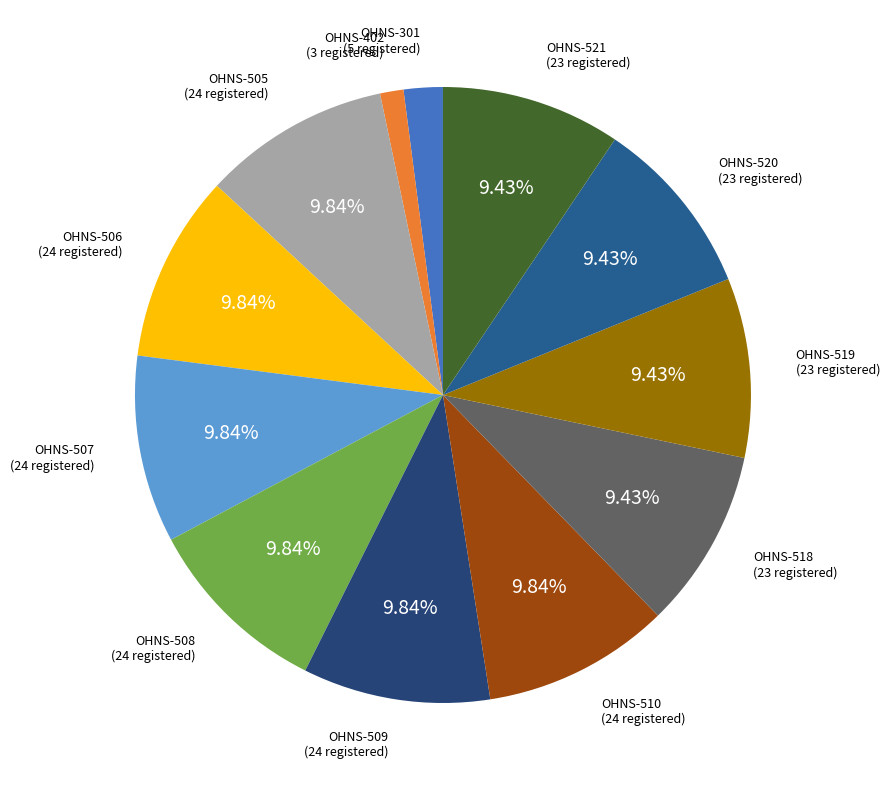

Which has a higher value, OHNS-301 or OHNS-520?

OHNS-520